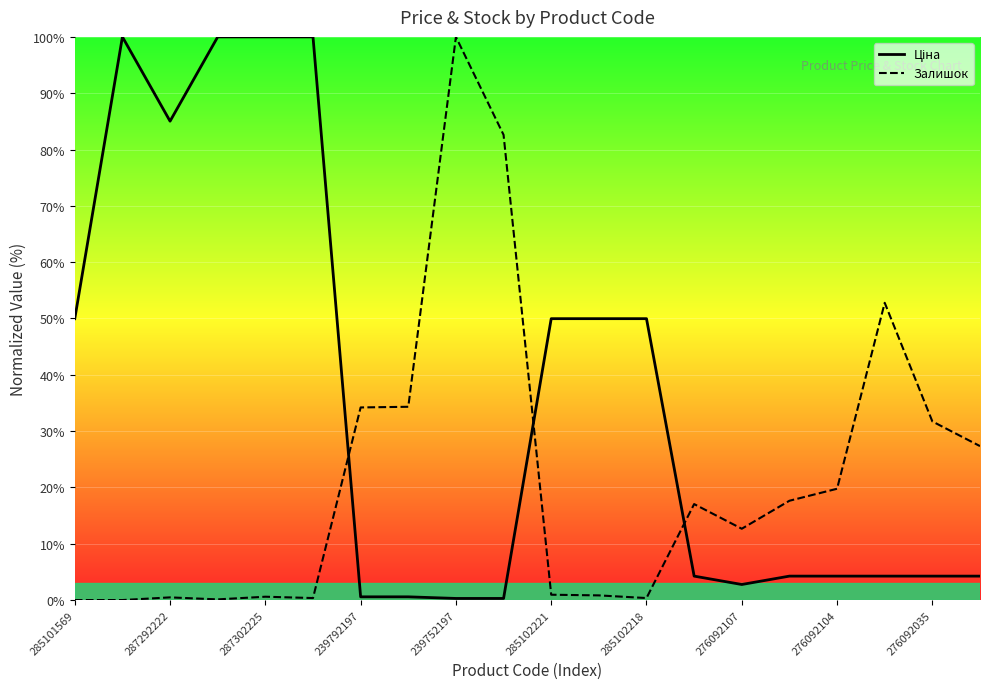

In Залишок, how many points are higher than both neighbors (excluding endpoints)?

5